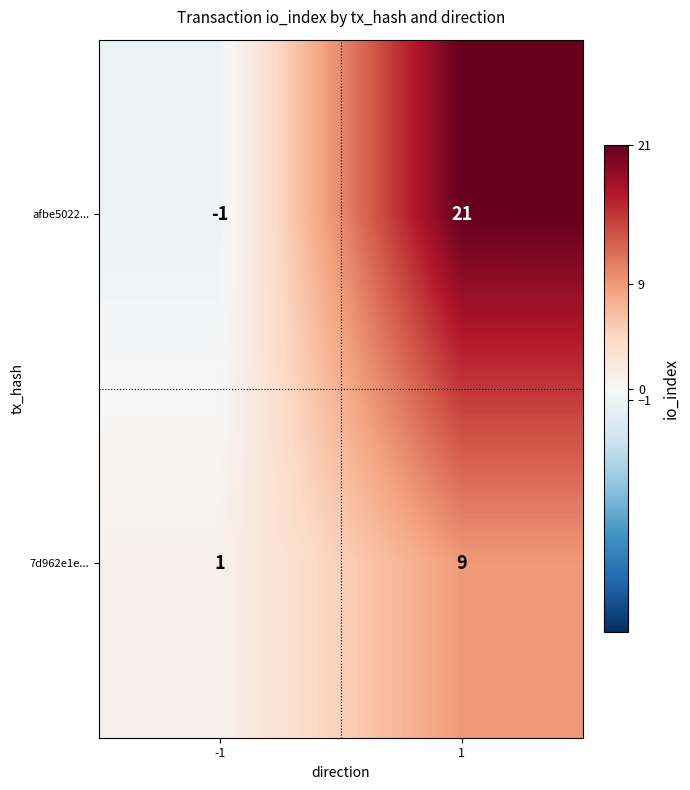

What value does the afbe5022... series have at 1, to the nearest 5?

20